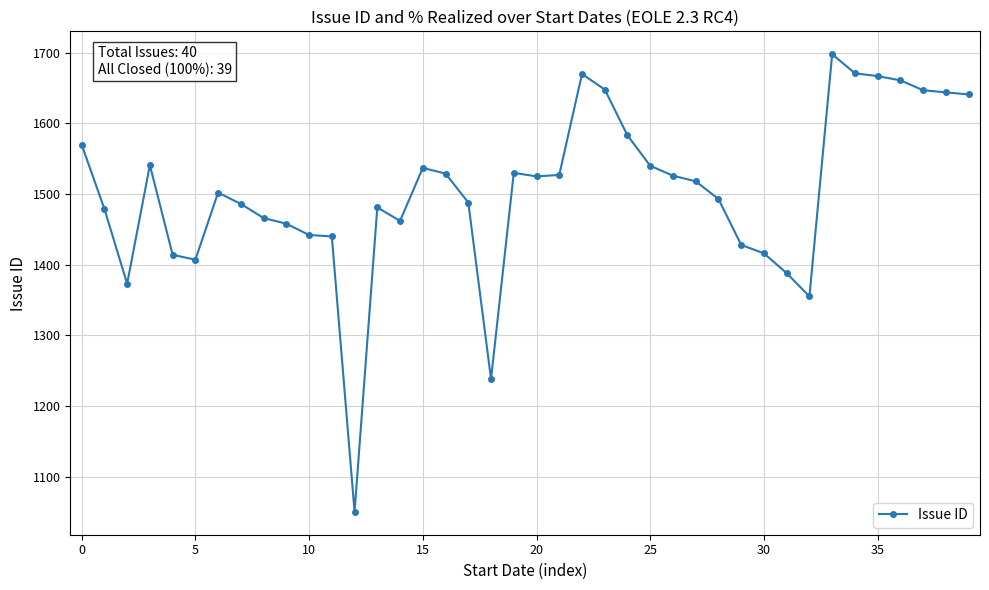

How many data points are less than 1518?

20